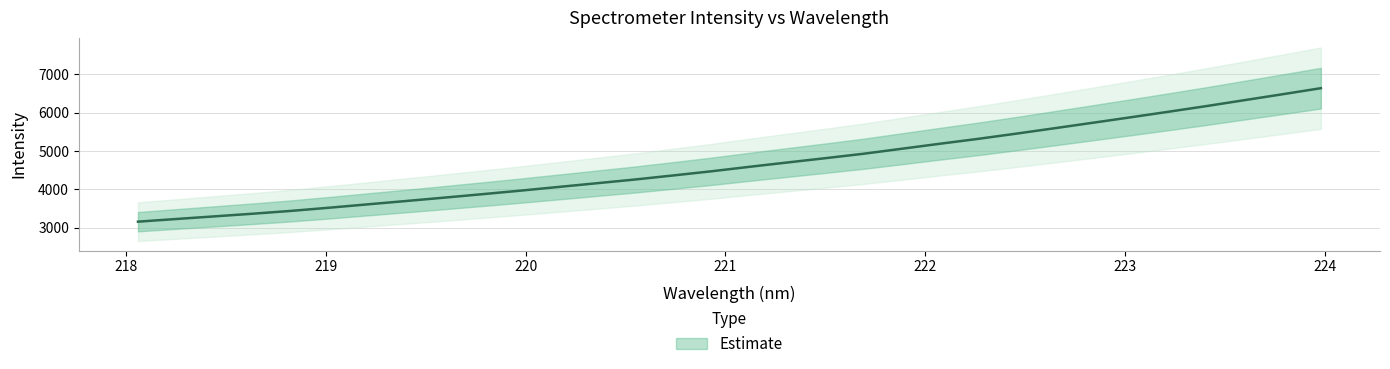

Reading left to right, extract all data points from this chart.

218.0596=3154.0	218.2508=3223.3	218.442=3291.9	218.6332=3361.0	218.8244=3434.4	219.0156=3517.4	219.2067=3604.6	219.3979=3691.3	219.589=3779.4	219.7801=3869.7	219.9712=3961.9	220.1623=4058.7	220.3533=4155.5	220.5444=4252.7	220.7354=4358.3	220.9264=4466.7	221.1174=4583.6	221.3083=4697.6	221.4993=4810.2	221.6902=4925.8	221.8812=5055.8	222.0721=5186.4	222.263=5313.9	222.4538=5449.8	222.6447=5590.4	222.8355=5732.8	223.0264=5876.4	223.2172=6022.4	223.408=6170.8	223.5987=6325.7	223.7895=6480.4	223.9802=6637.7